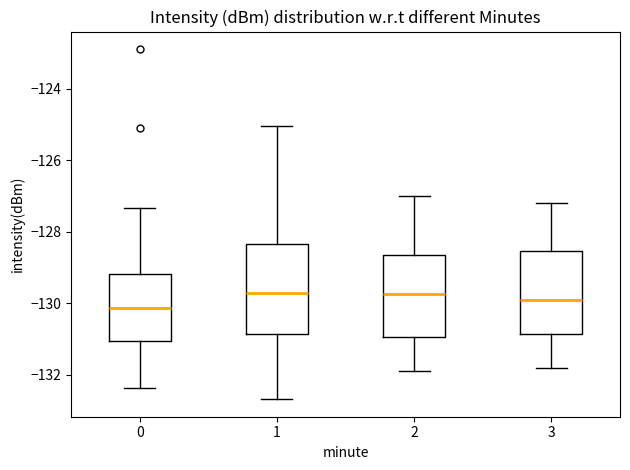

Where is the upper edge of the box at x = 2 on the y-axis? The values are not printed on the chart, so give them approximately, as read against the axis.

-128.6